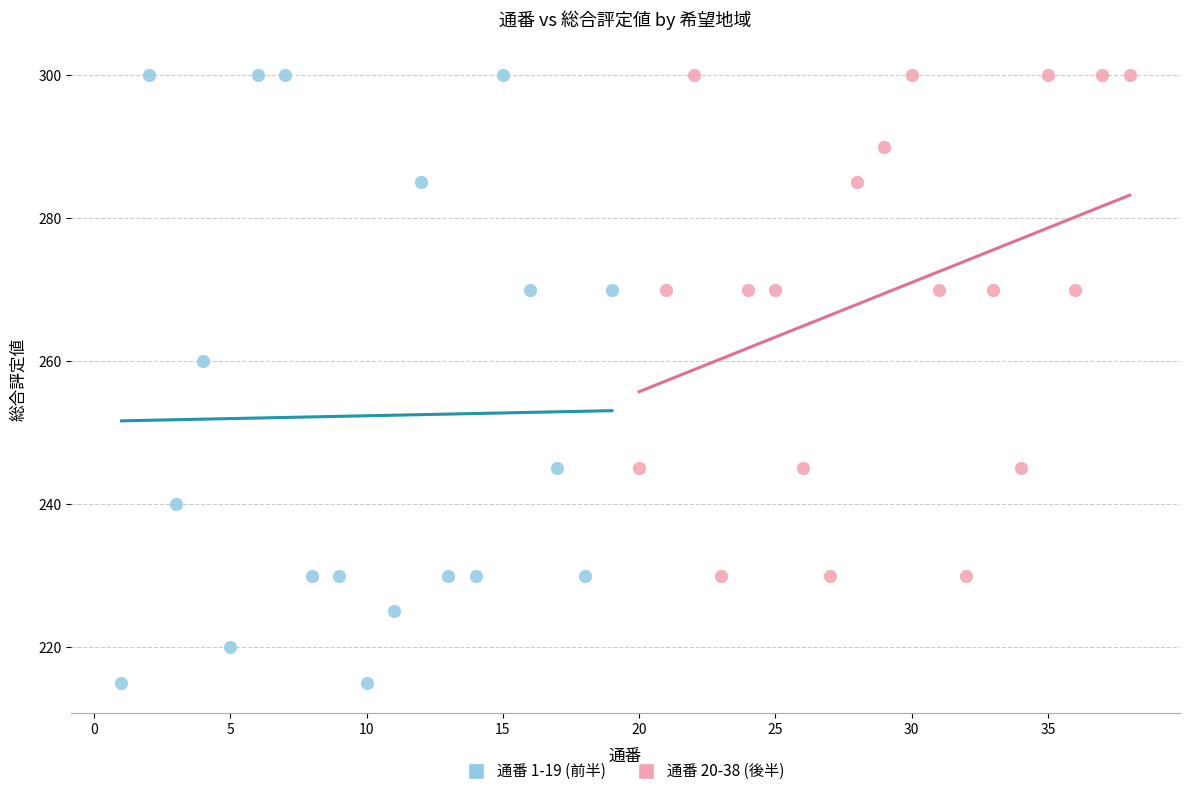

What are all the series names shown in the legend?

通番 1-19 (前半), 通番 20-38 (後半)